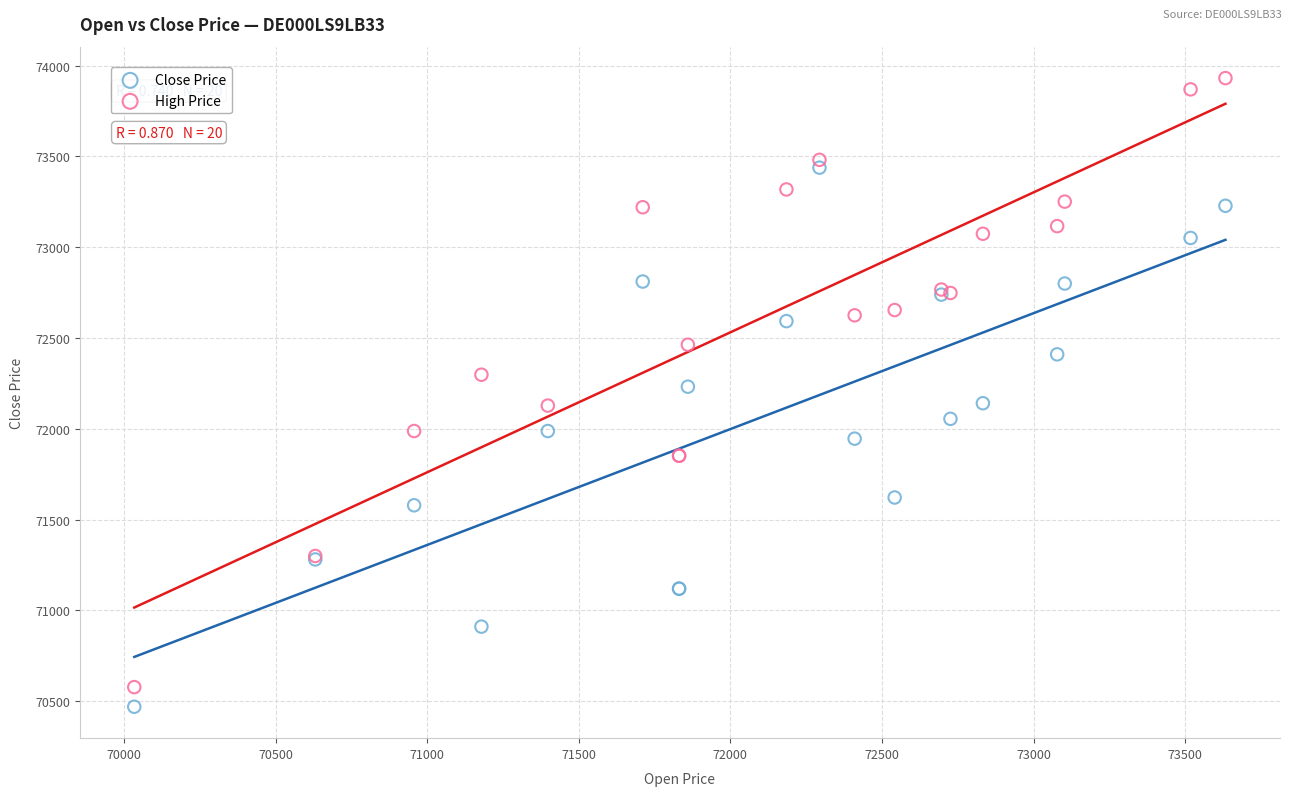

What is the X range (max minus min) for the scatter plot?

3599